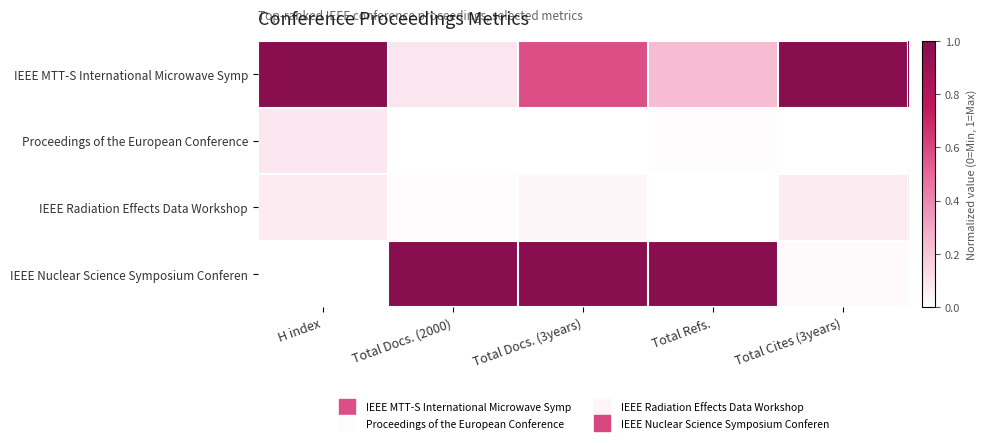

At how many categories does at least one series exceed 0?

5